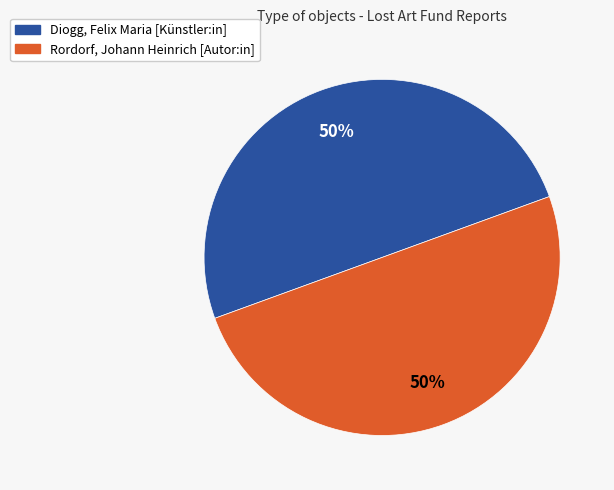

Combined, do Diogg, Felix Maria [Künstler:in] and Rordorf, Johann Heinrich [Autor:in] account for over 50%?

Yes